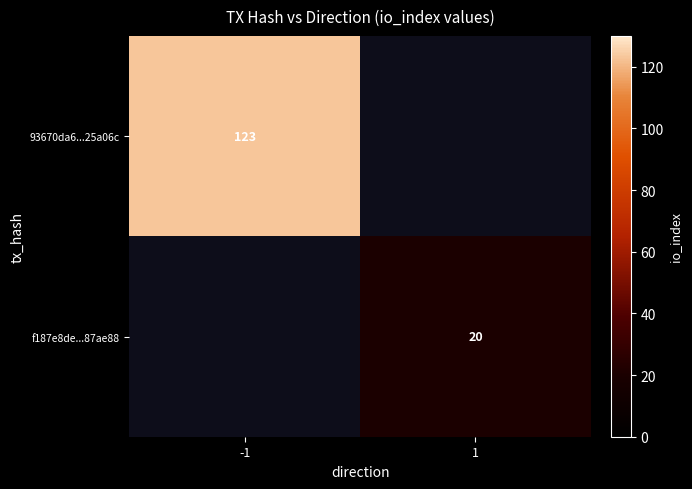

At which category does the chart reach its minimum across all series?

1